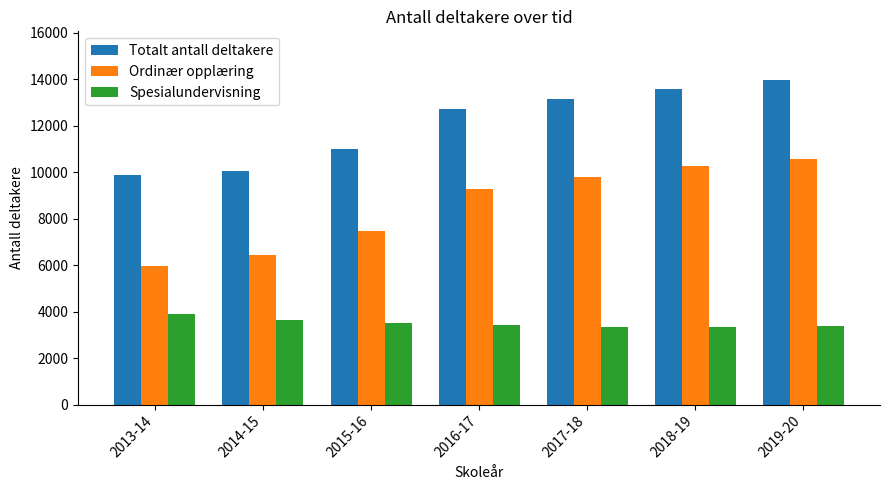

The value of Ordinær opplæring at 2017-18 is 9807. True or false?

True